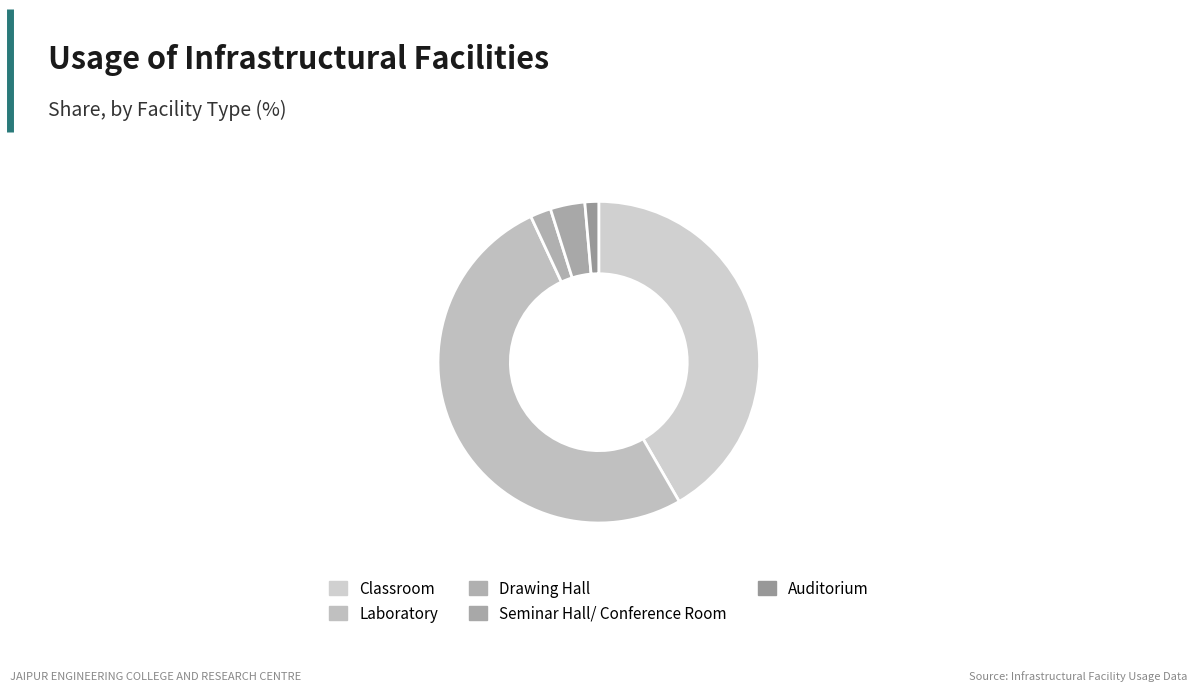

How many slices are in this pie chart?

5